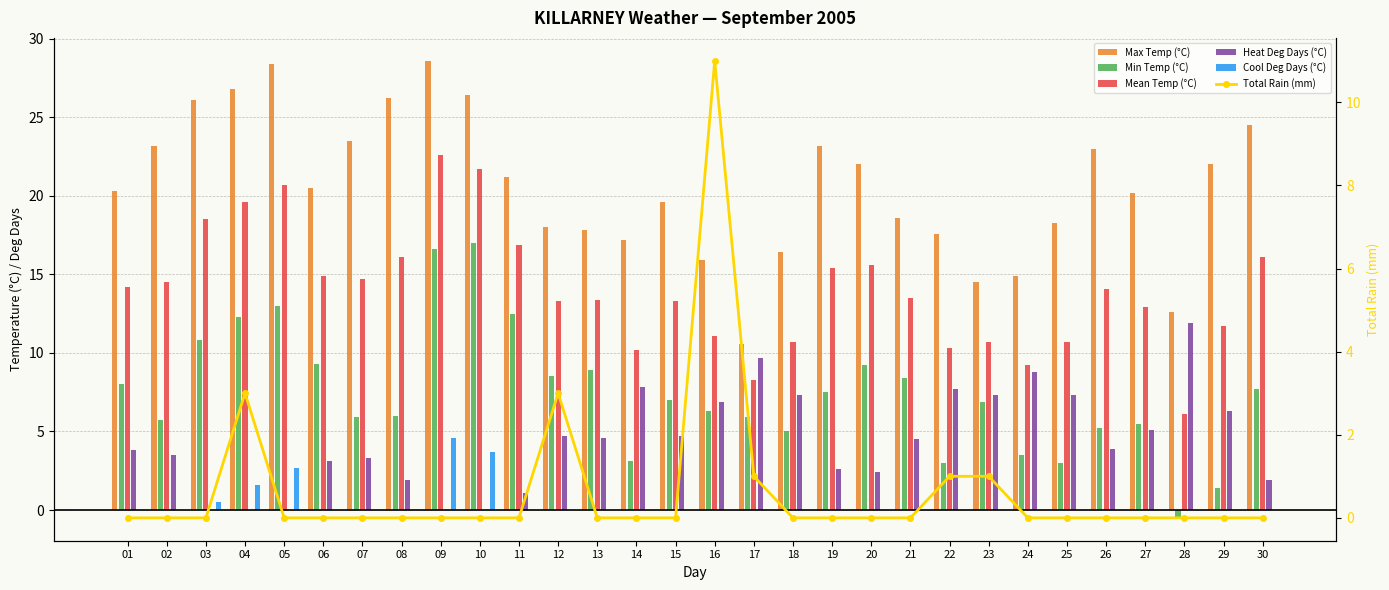

At which category is the sum across all series the highest?

09